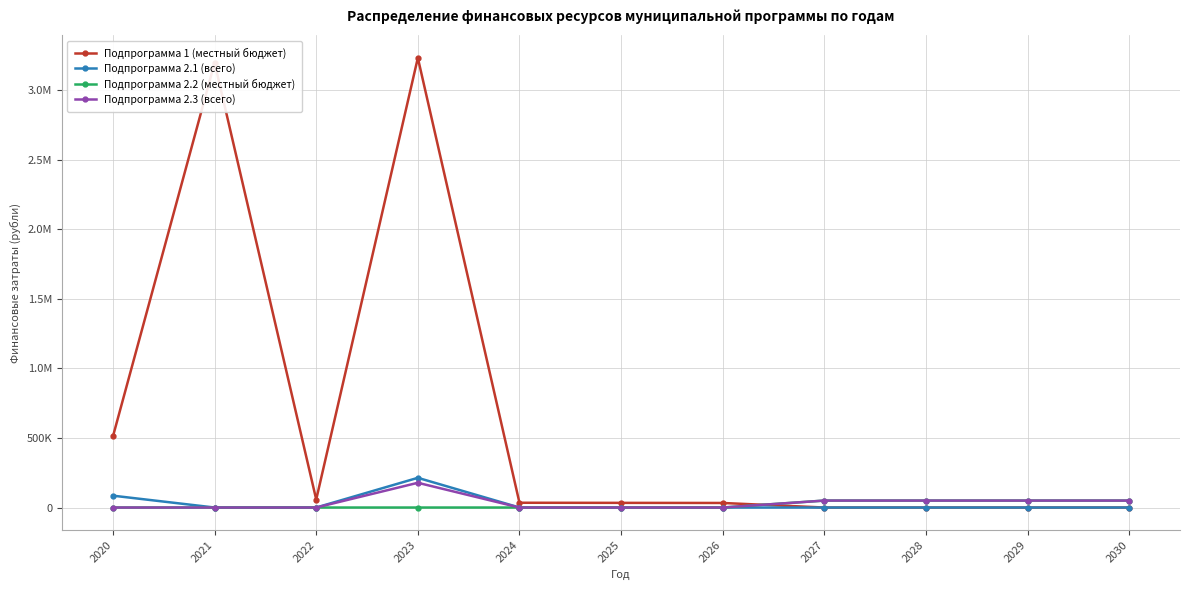

The Подпрограмма 1 (местный бюджет) series shows 0.0 at 2027. True or false?

True